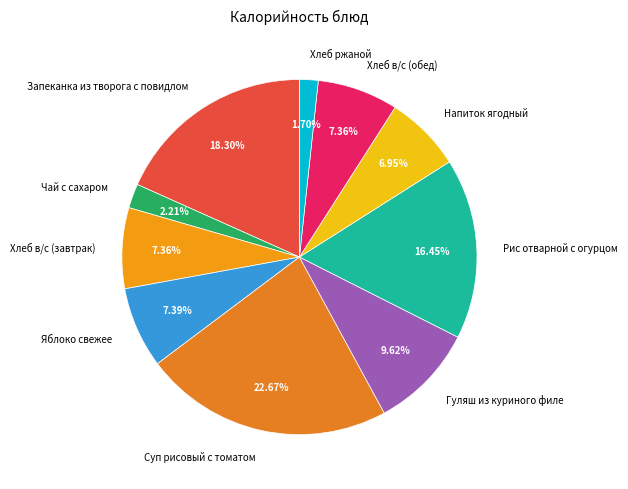

To the nearest percent, what is the difference between the largest and smallest slice percentages?

21%